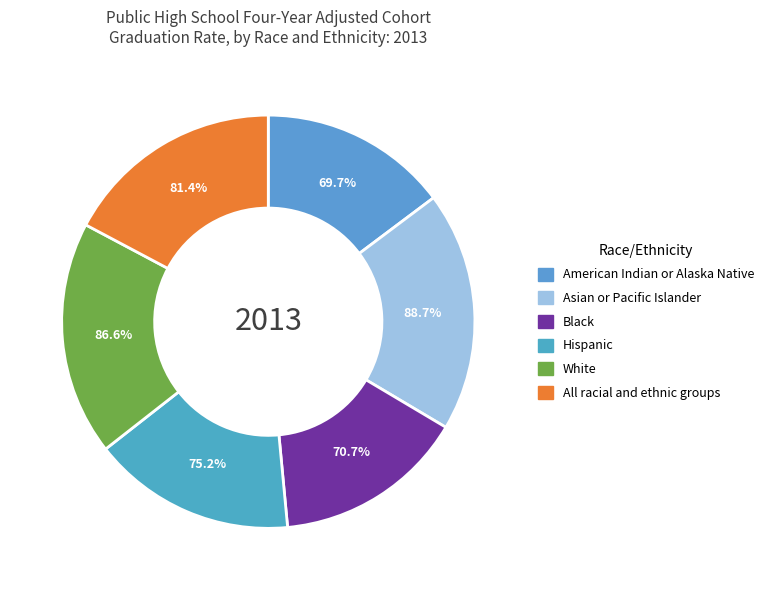

Which has a higher value, White or Asian or Pacific Islander?

Asian or Pacific Islander